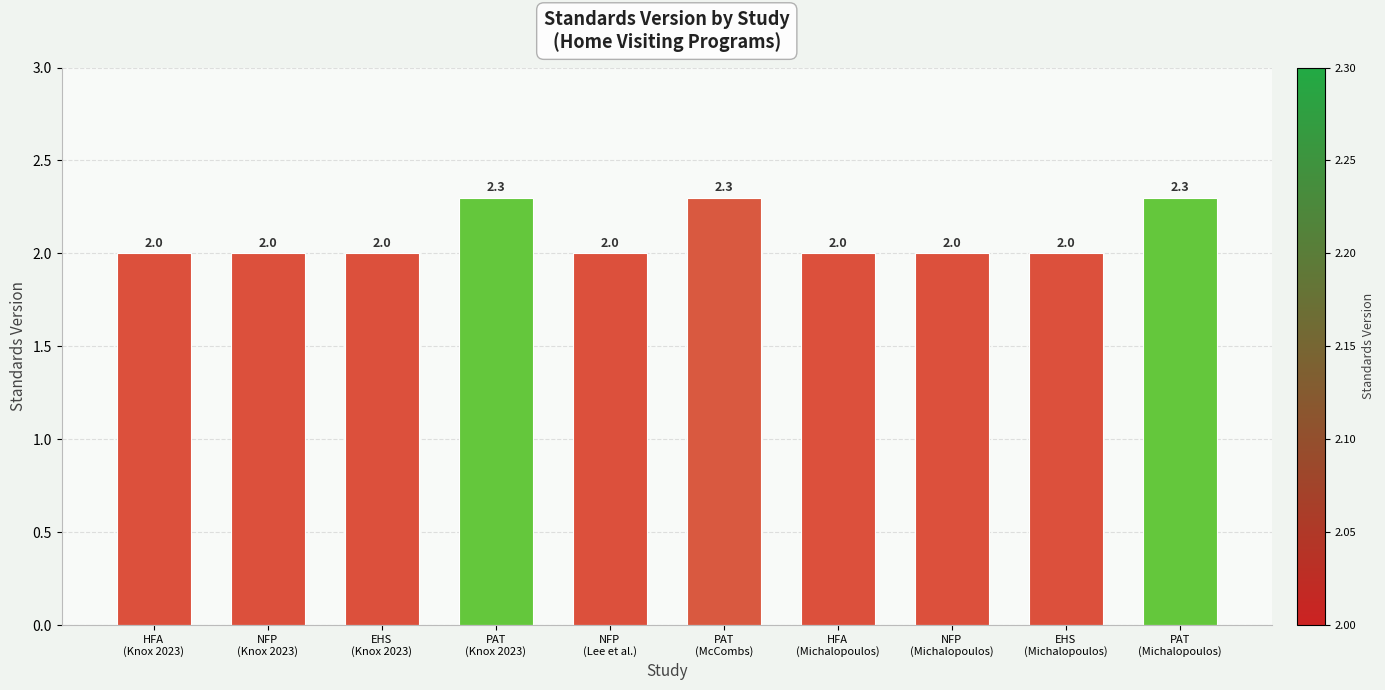

The value at HFA
(Knox 2023) is 2.0. True or false?

True